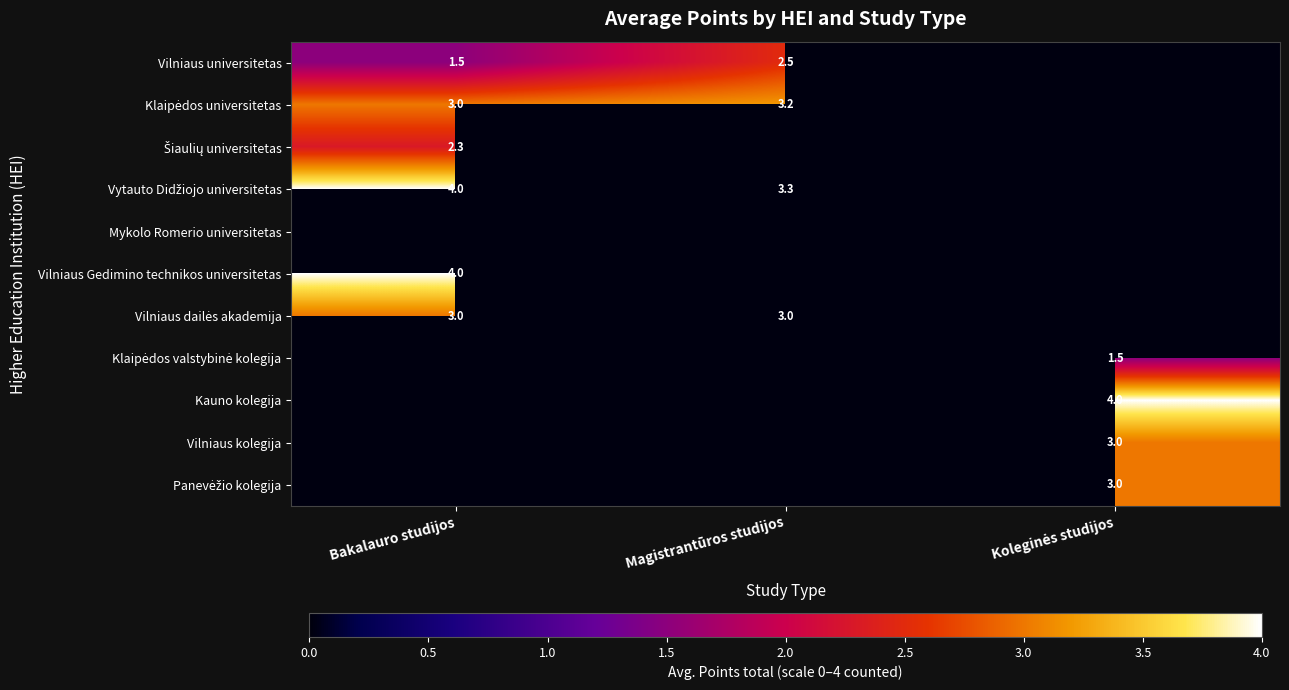

The value of Vilniaus universitetas at Magistrantūros studijos is 2.5. True or false?

True